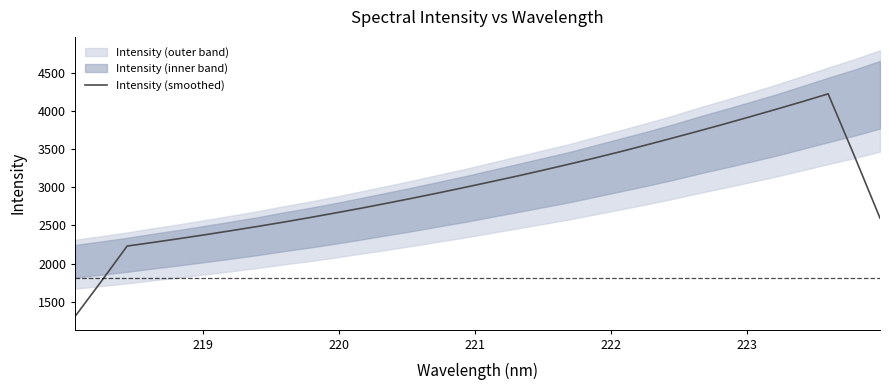

What is the highest value of the Intensity (smoothed) series?

4223.2